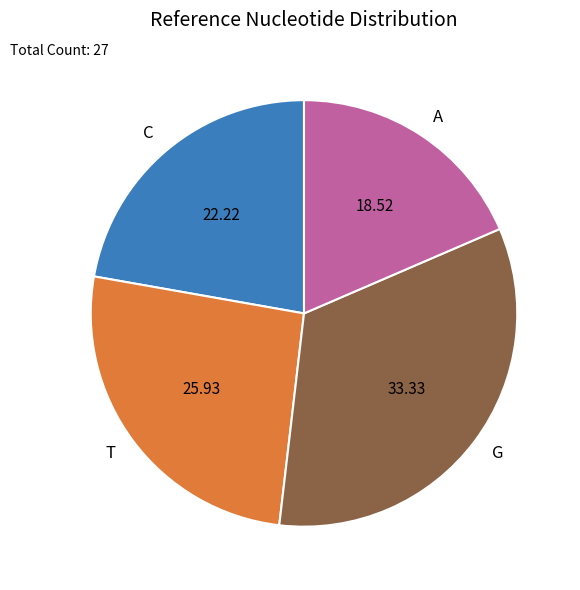

Rank the categories by value from lowest to highest.

A, C, T, G